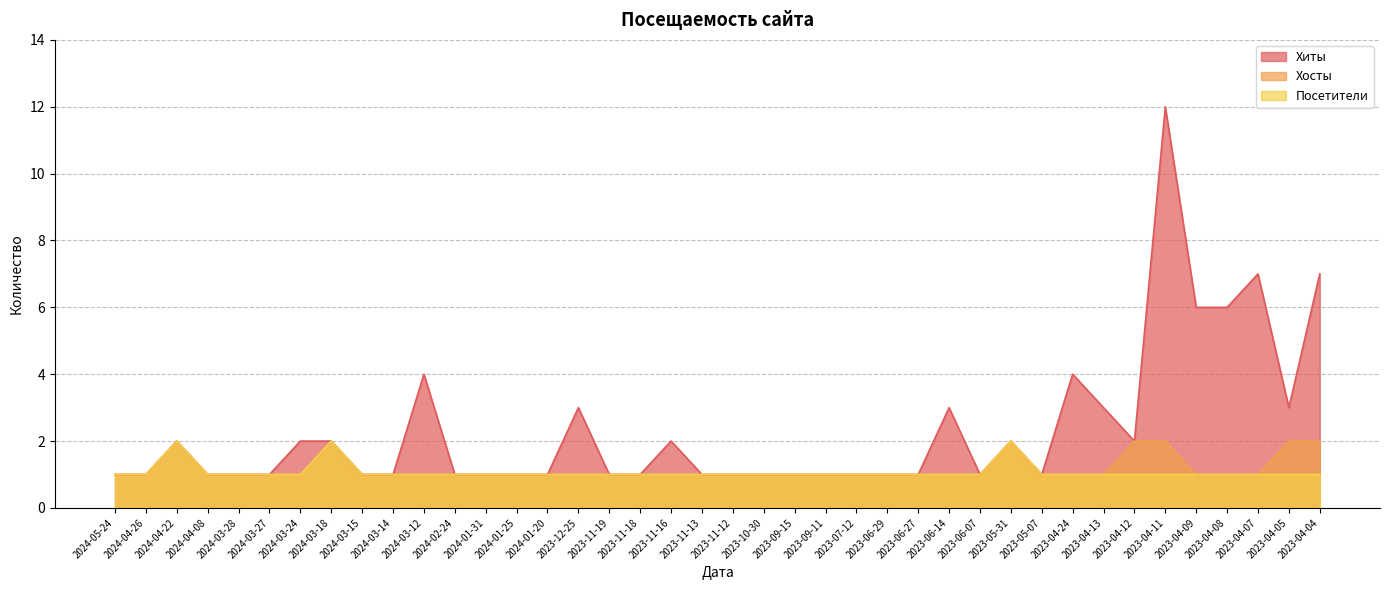

True or false: Хиты and Хосты intersect in this chart.

False